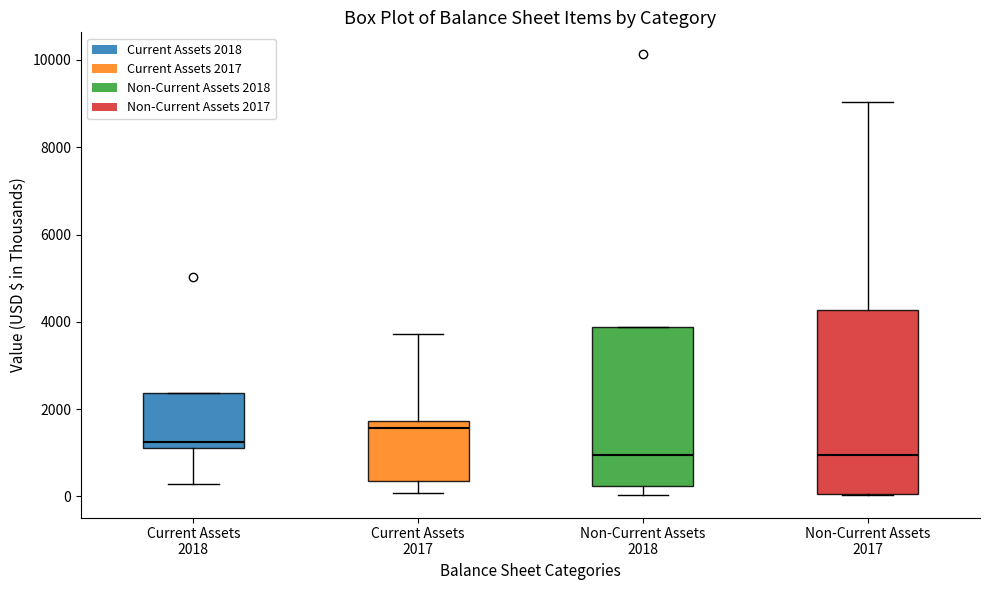

Reading left to right, transcribe this box plot: for each box, give where its median line is, the range the box spans, and where its two whiskers end, as read against the y-axis. The values are not printed on the chart, so give them approximately, as read against the axis.

Current Assets 2018: median 1200 (just above the box's lower edge), box 1200 to 2400, whiskers 200 to 2400
Current Assets 2017: median 1600, box 400 to 1800, whiskers 0 to 3800
Non-Current Assets 2018: median 1000, box 200 to 3800, whiskers 0 to 3800
Non-Current Assets 2017: median 1000, box 0 to 4200, whiskers 0 to 9000